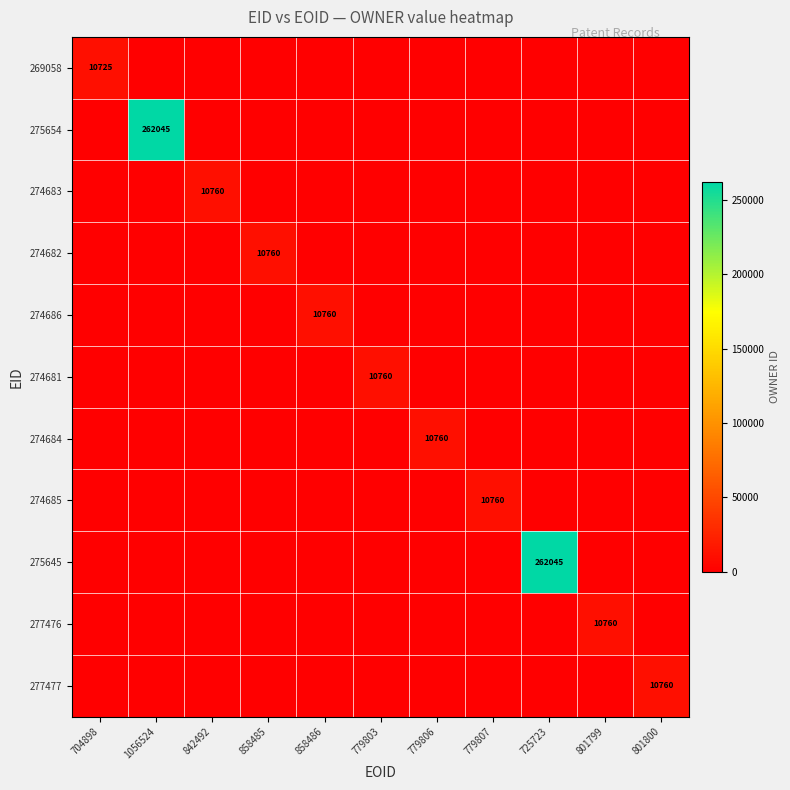

Which series changed the most between 779806 and 779807?

274684